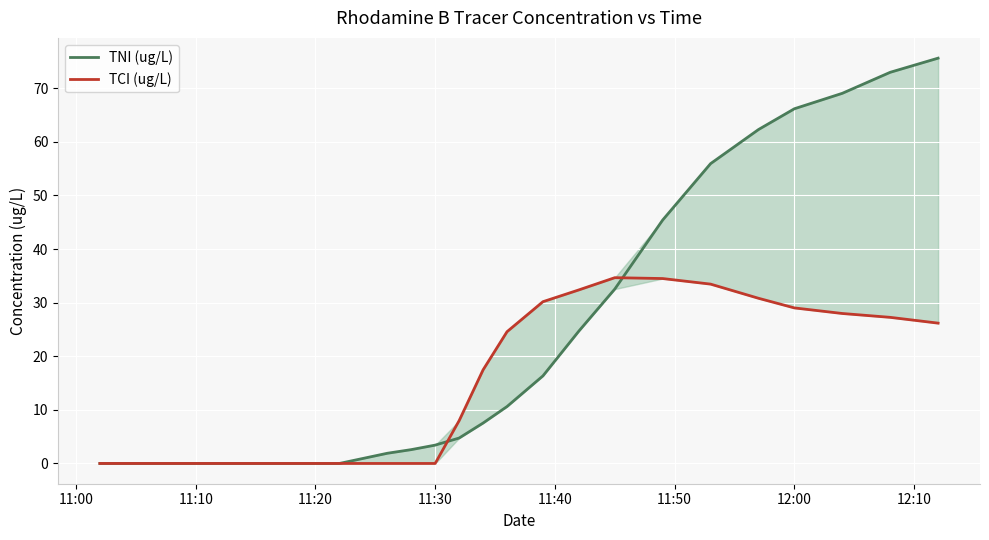

At 11:30, list the series in order from largest to smallest.

TNI (ug/L), TCI (ug/L)